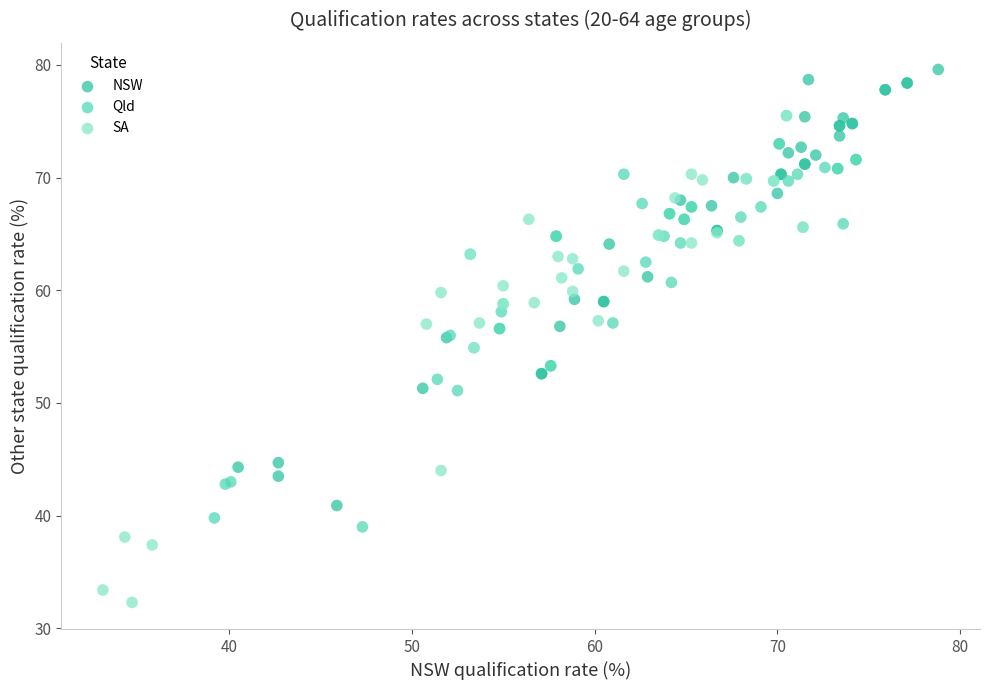

Which series reaches the minimum Y coordinate?

SA